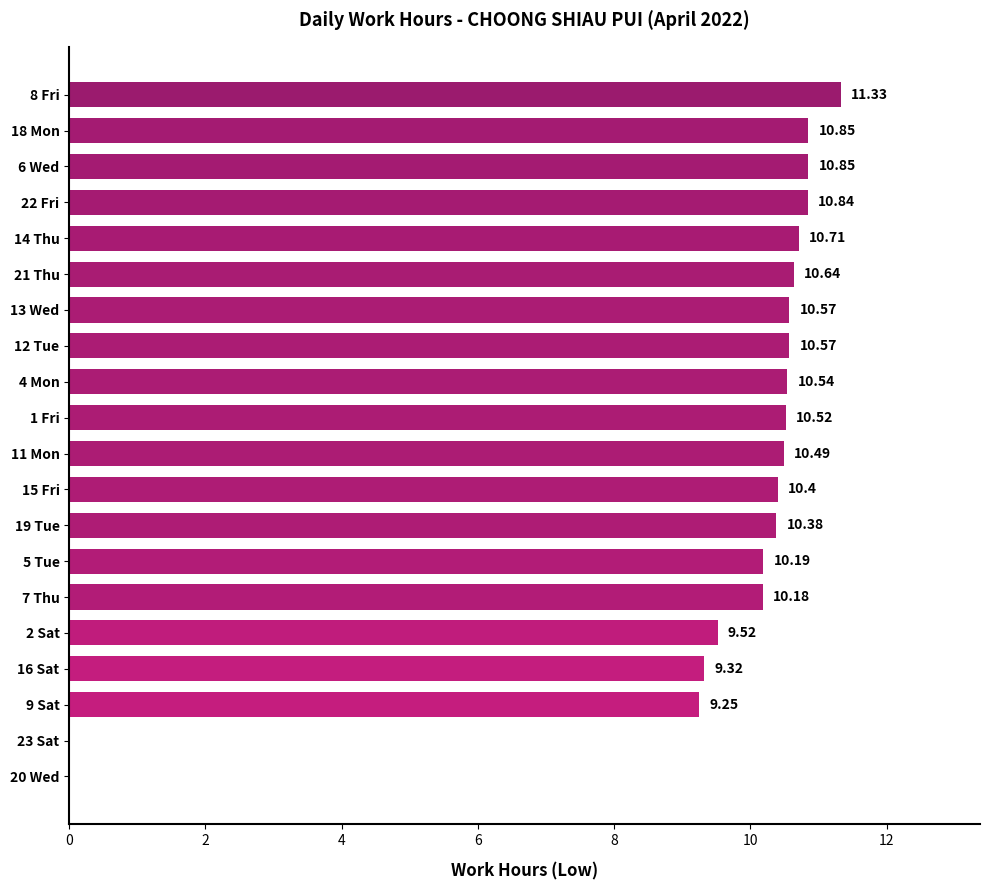

What is the ratio of the value at 8 Fri to the value at 11 Mon?

1.1